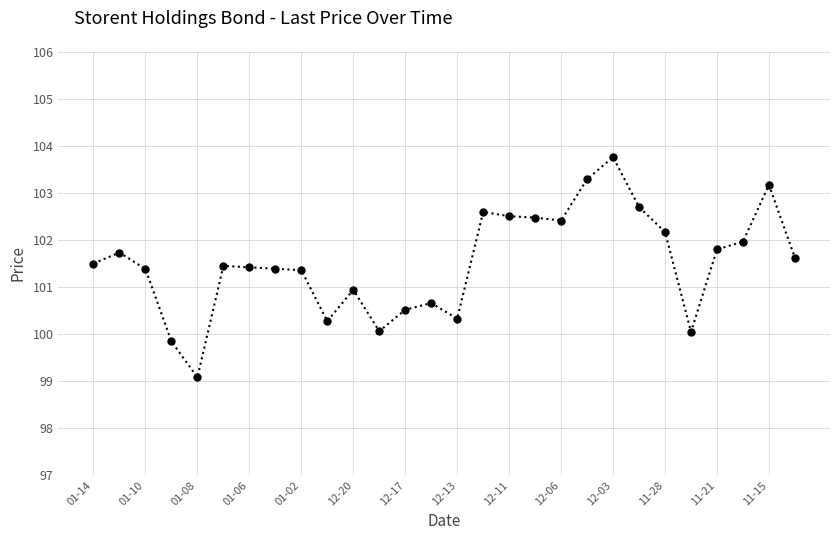

What is the maximum value shown in the chart?

103.8